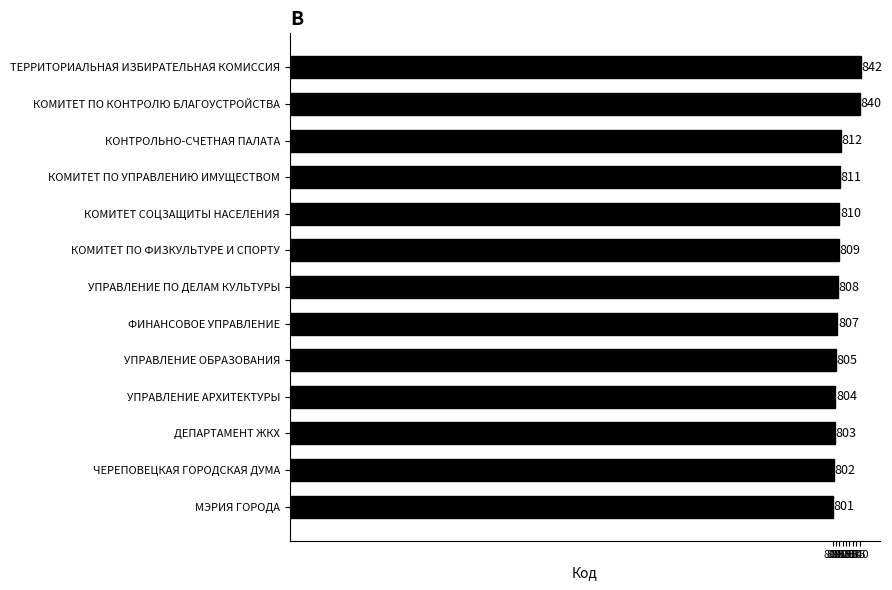

What is the smallest value displayed?

801